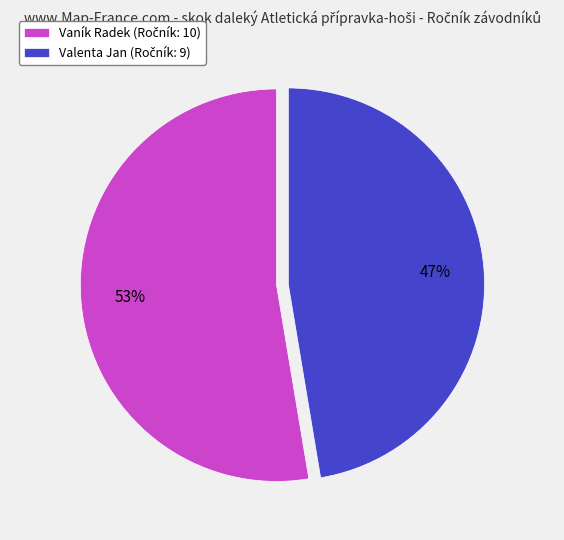

Between Valenta Jan and Vaník Radek, which is larger?

Vaník Radek